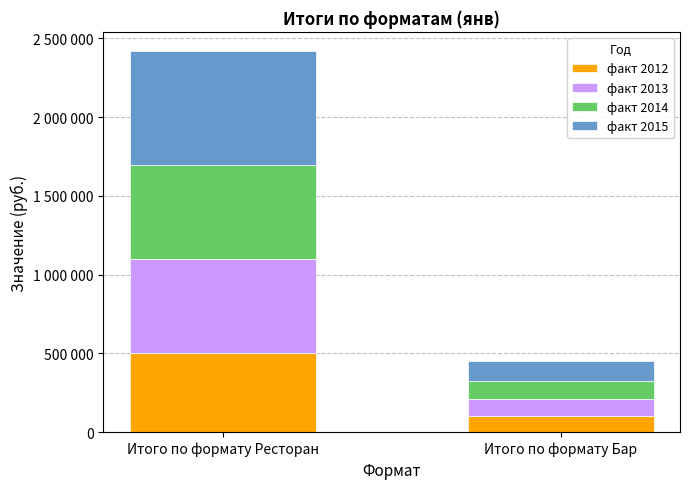

What is the label of the 2nd bar from the left?

Итого по формату Бар